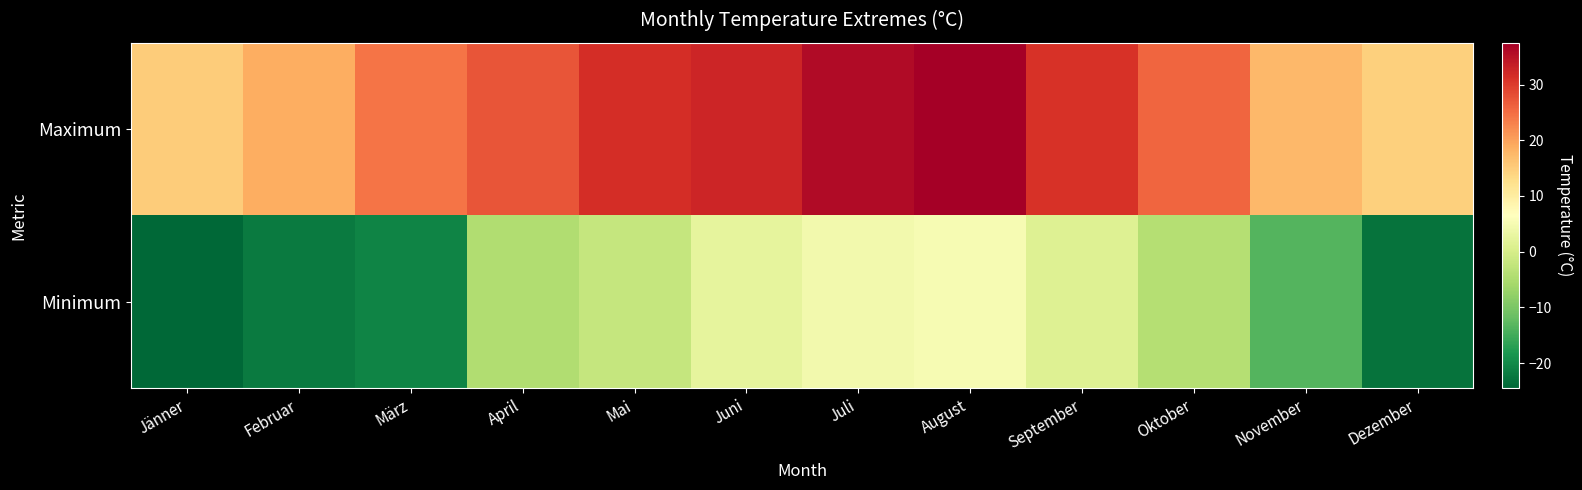

Reading left to right, extract all data points from this chart.

Maximum: Jänner=15.0	Februar=18.8	März=24.2	April=27.4	Mai=31.6	Juni=32.5	Juli=36.0	August=37.5	September=31.0	Oktober=25.8	November=17.5	Dezember=14.6
Minimum: Jänner=-24.5	Februar=-22.0	März=-20.8	April=-4.5	Mai=-2.0	Juni=2.4	Juli=4.5	August=5.2	September=1.2	Oktober=-4.0	November=-13.6	Dezember=-23.0